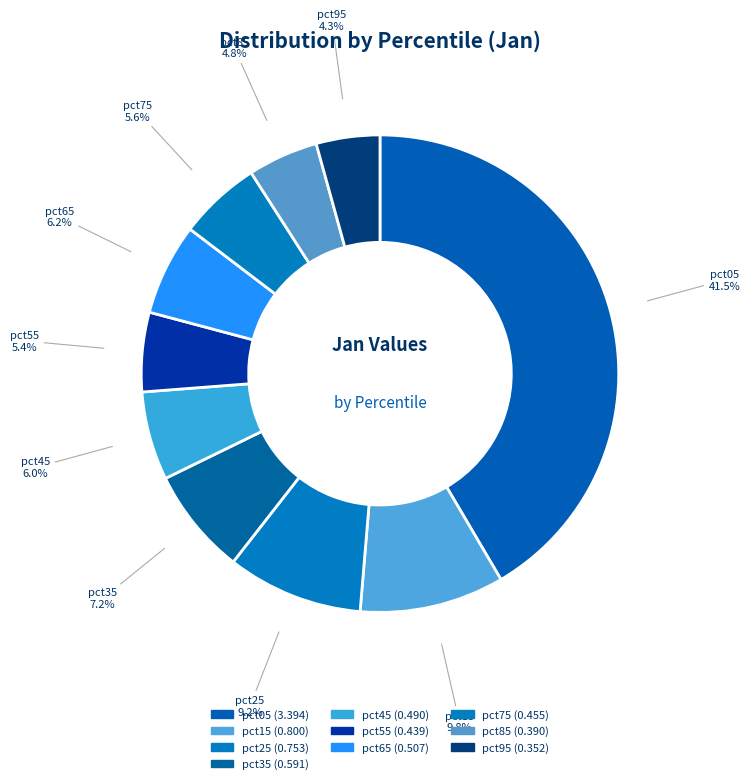

How many segments does this pie chart have?

10